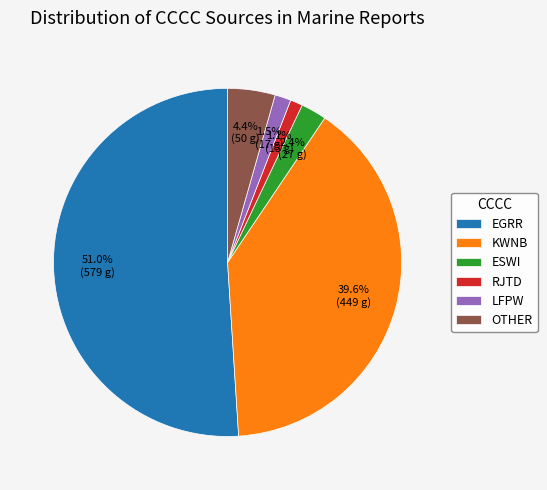

Which has a higher value, KWNB or LFPW?

KWNB